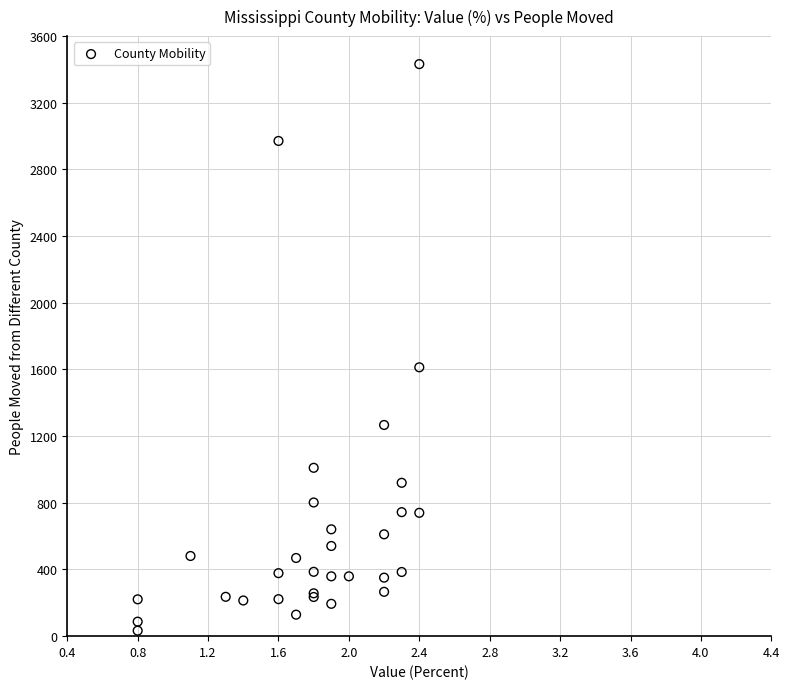

What Y value in the scatter plot is closest to 1732?

1613